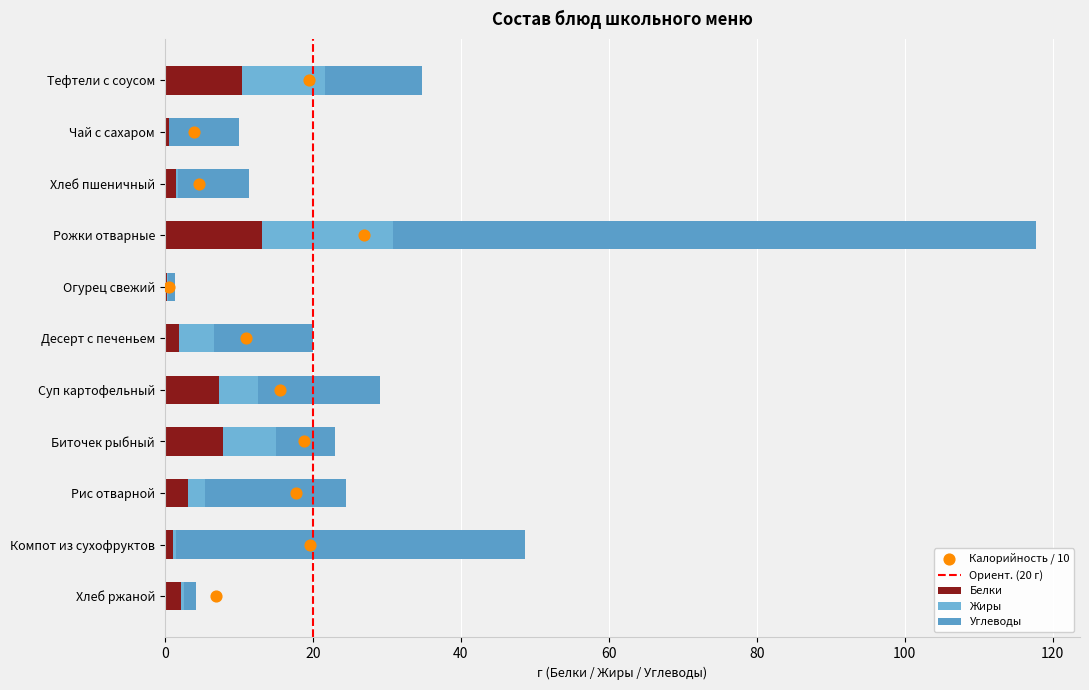

Is the value of Углеводы at Компот из сухофруктов greater than the value of Белки at Суп картофельный?

Yes